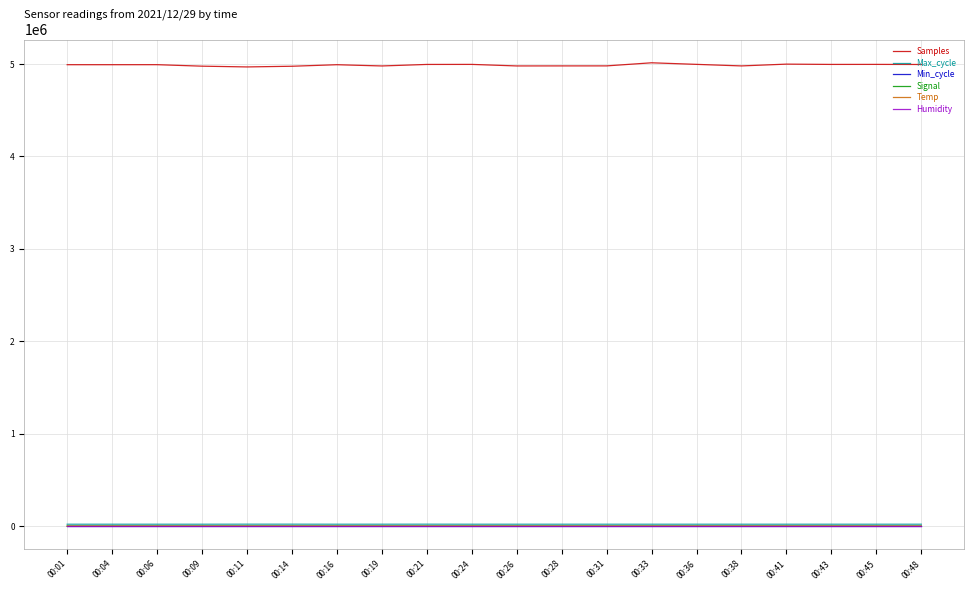

True or false: Humidity and Samples intersect in this chart.

False